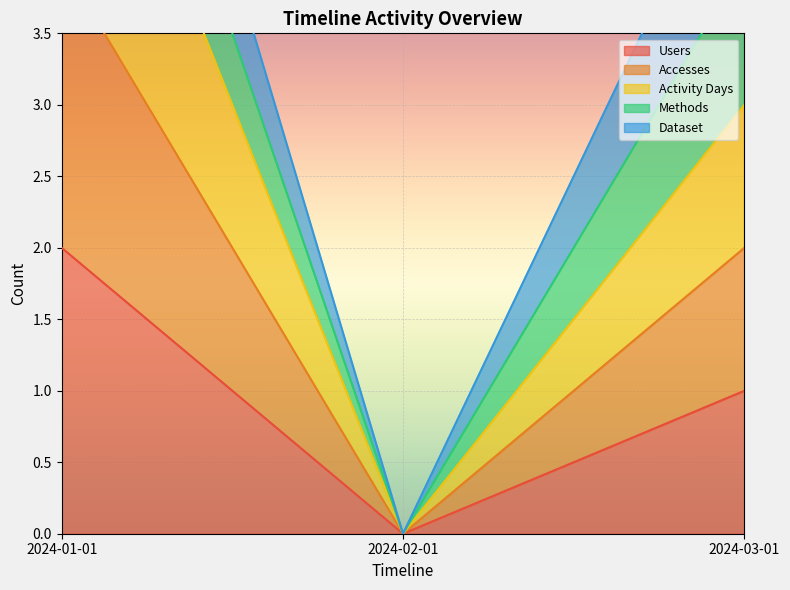

Is it true that Users equals 1 at 2024-02-01?

False